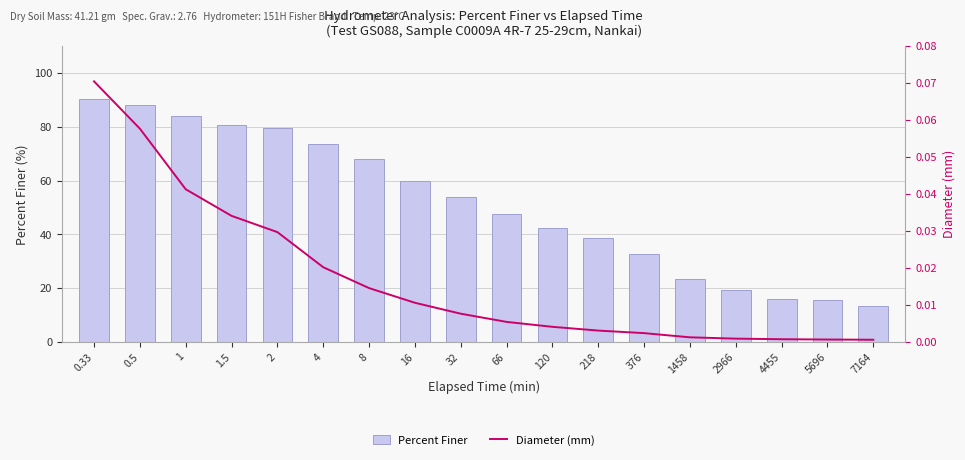

Where does the Percent Finer series first go above 53?

0.33